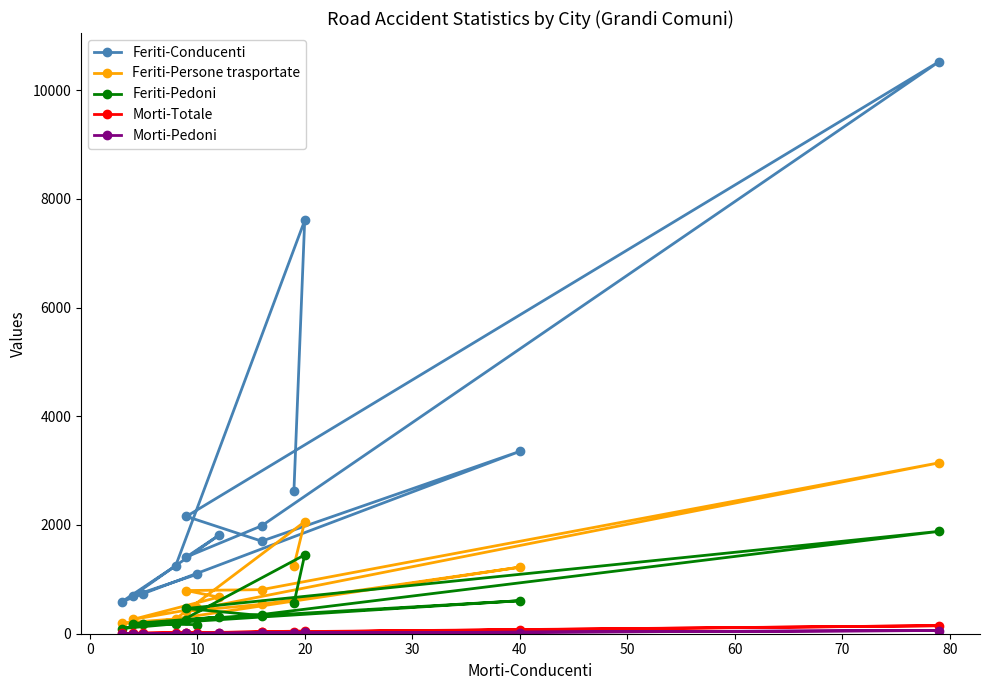

Which series has the largest total across all categories?

Feriti-Conducenti